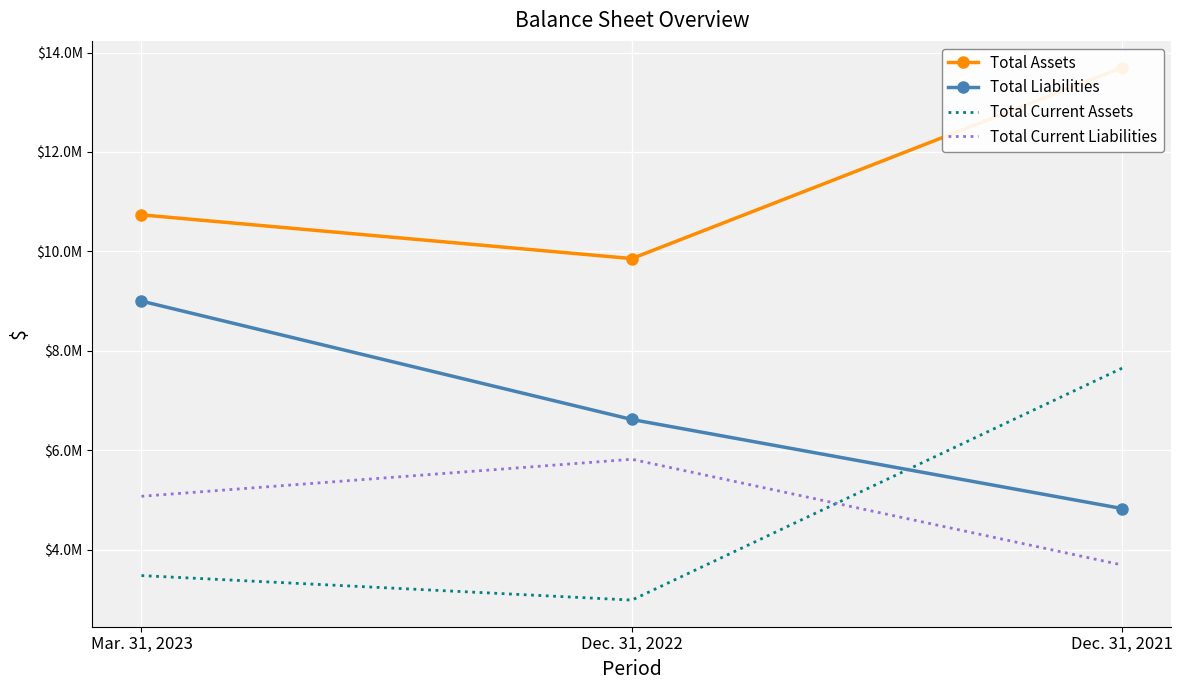

What position from the left is Dec. 31, 2021?

3